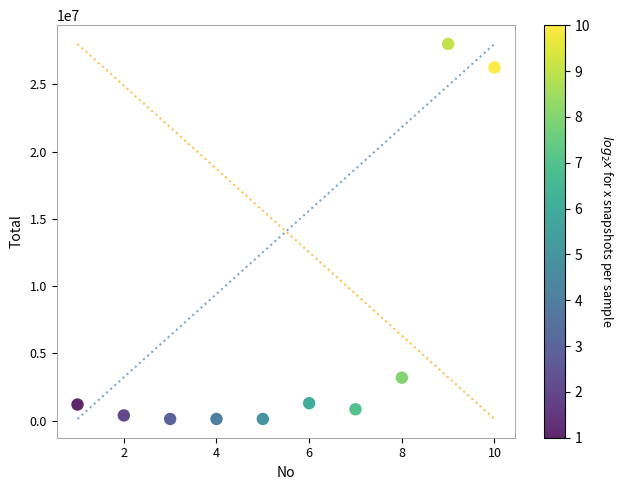

What Y value in the scatter plot is closest to 14066000?

3200000